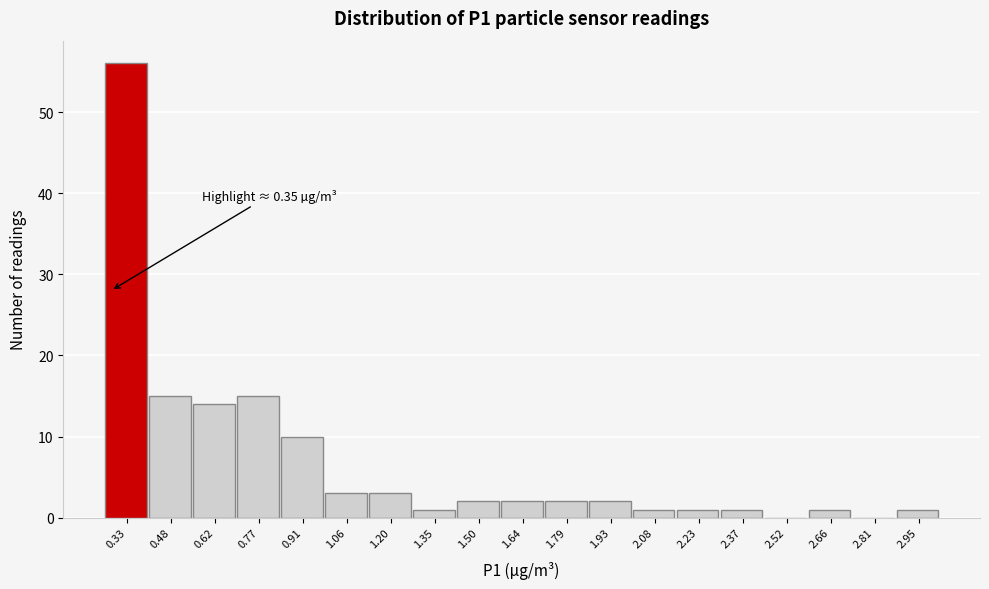

Reading left to right, extract all data points from this chart.

0.33=56	0.48=15	0.62=14	0.77=15	0.91=10	1.06=3	1.20=3	1.35=1	1.50=2	1.64=2	1.79=2	1.93=2	2.08=1	2.23=1	2.37=1	2.52=0	2.66=1	2.81=0	2.95=1